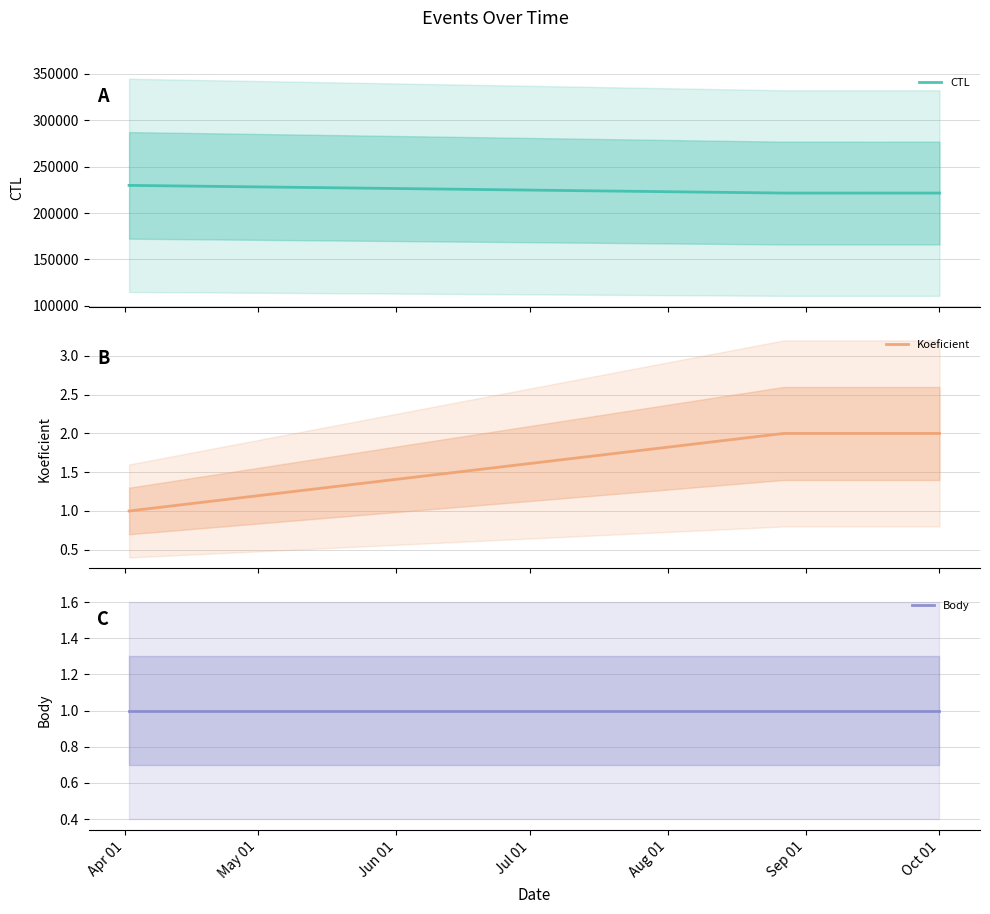

What is the minimum value for CTL?

221619